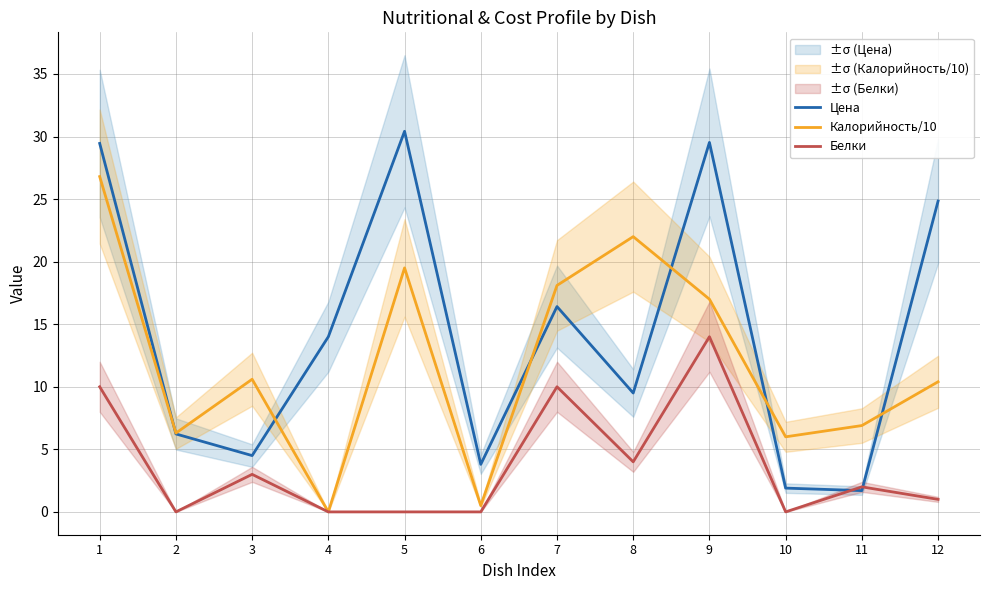

The value of Калорийность/10 at 2 is 6.3. True or false?

True